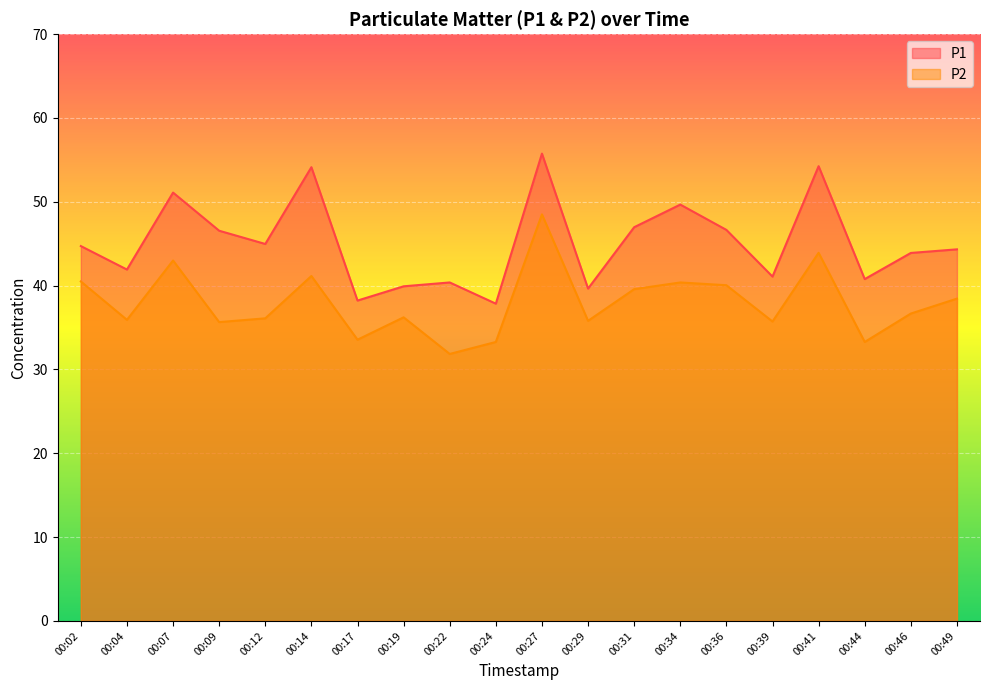

True or false: P1 and P2 cross at least once.

False